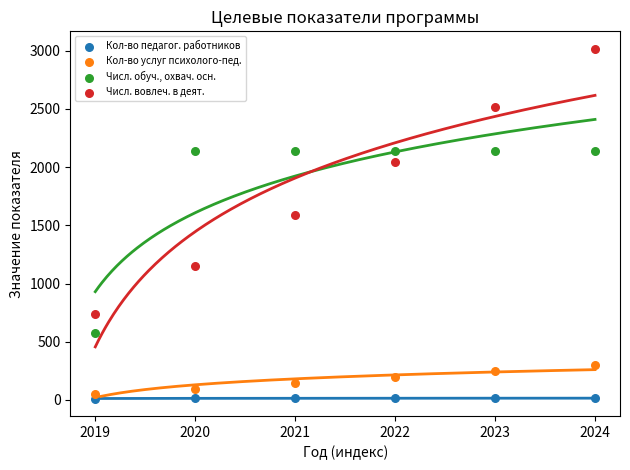

In the Числ. вовлеч. в деят. series, what Y value is closest to 1878?

2047